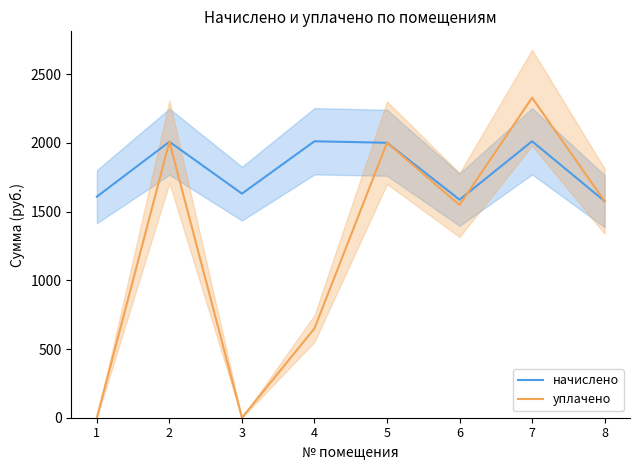

Which series has the largest total across all categories?

начислено